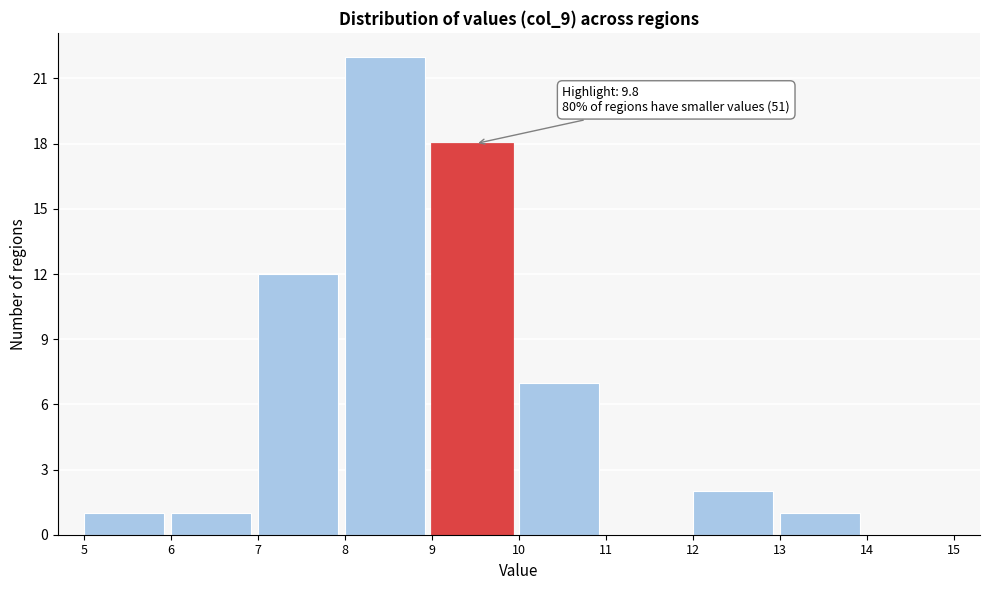

Over which range of the x-axis is the bar tallest?

8 to 9